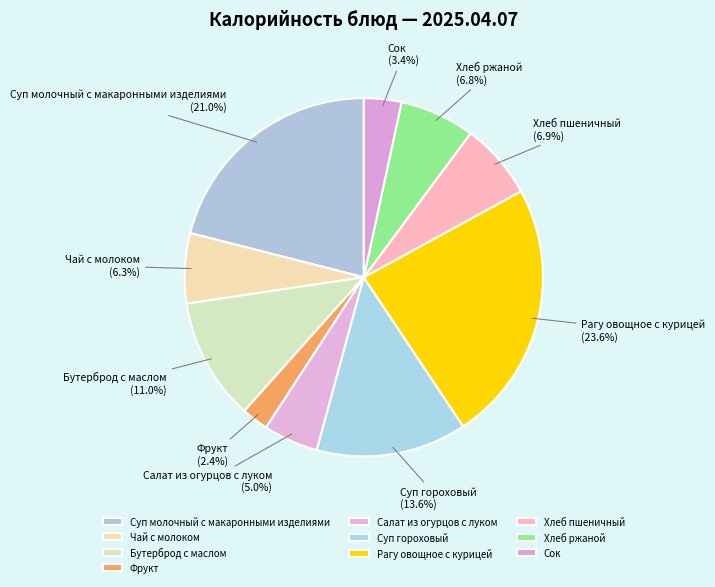

What is the smallest slice in the pie chart?

Фрукт